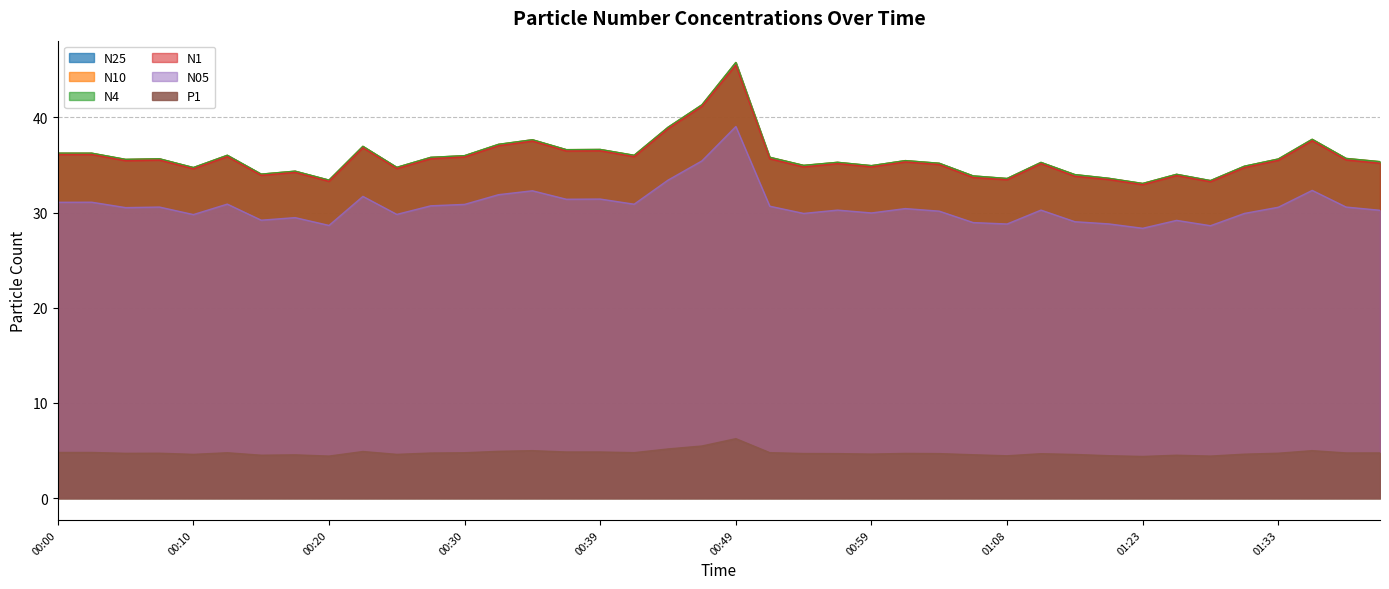

List the labels in order of N05 value, smallest first.

01:23, 01:28, 00:20, 01:08, 01:21, 01:06, 01:18, 01:26, 00:15, 00:17, 00:10, 00:25, 00:54, 01:31, 00:59, 01:04, 01:41, 00:56, 01:14, 01:01, 00:05, 01:33, 00:08, 01:38, 00:51, 00:27, 00:30, 00:42, 00:13, 00:00, 00:03, 00:37, 00:39, 00:22, 00:32, 00:34, 01:36, 00:44, 00:47, 00:49